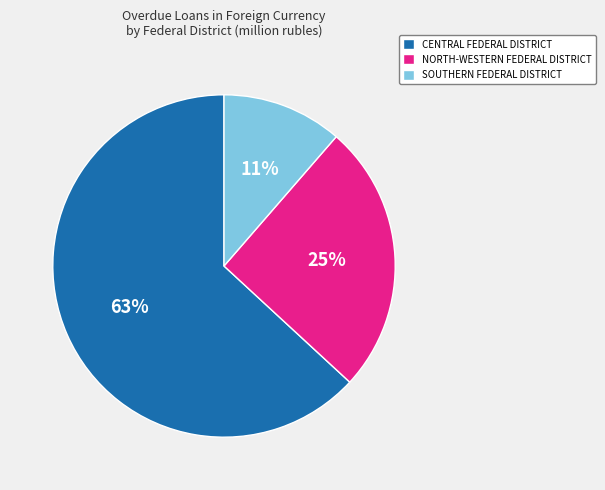

To the nearest percent, what is the average slice percentage?

33%